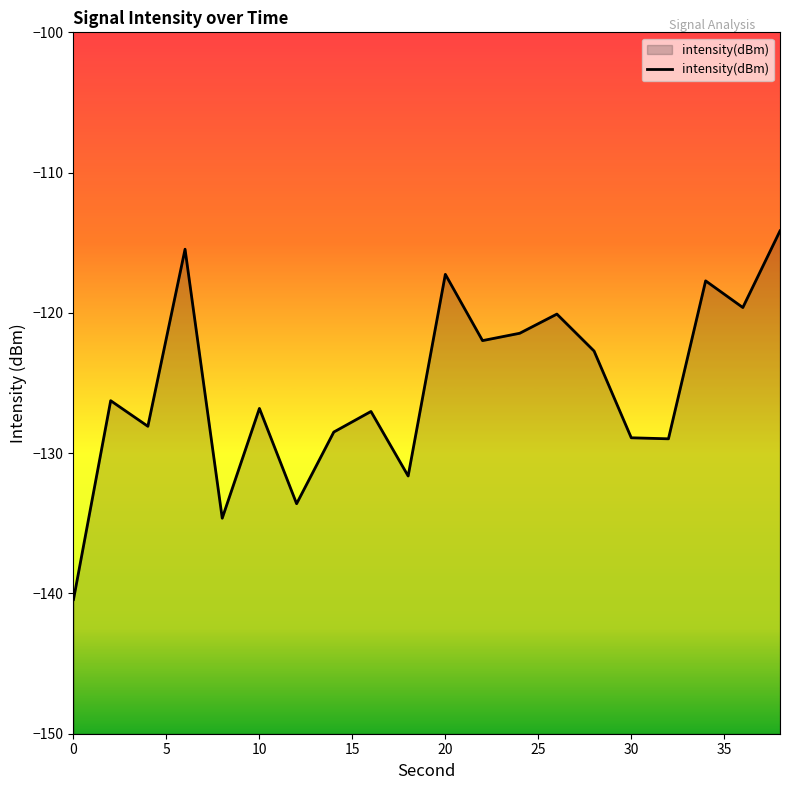

What is the minimum value shown in the chart?

-140.4